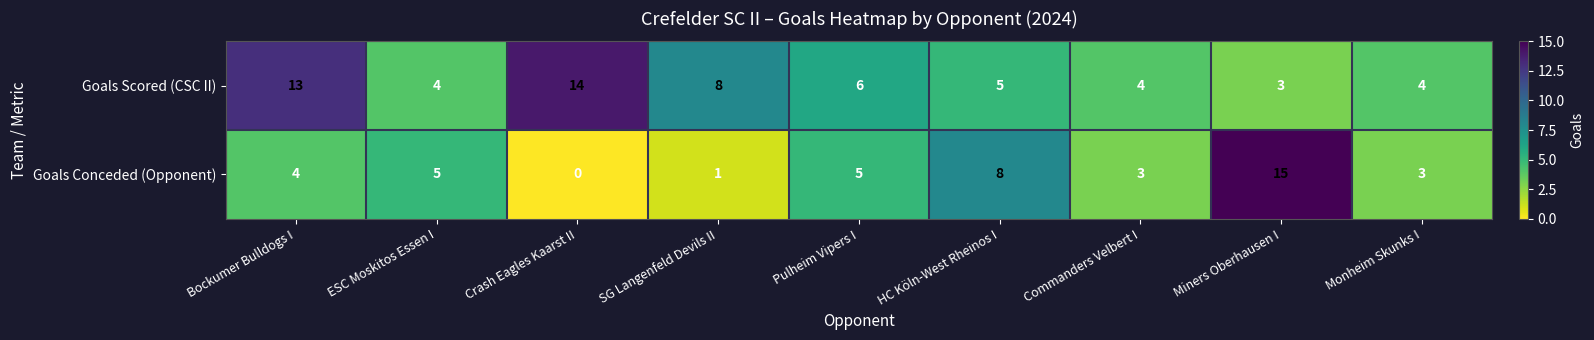

Rank the series at Monheim Skunks I from lowest to highest value.

Goals Conceded (Opponent), Goals Scored (CSC II)